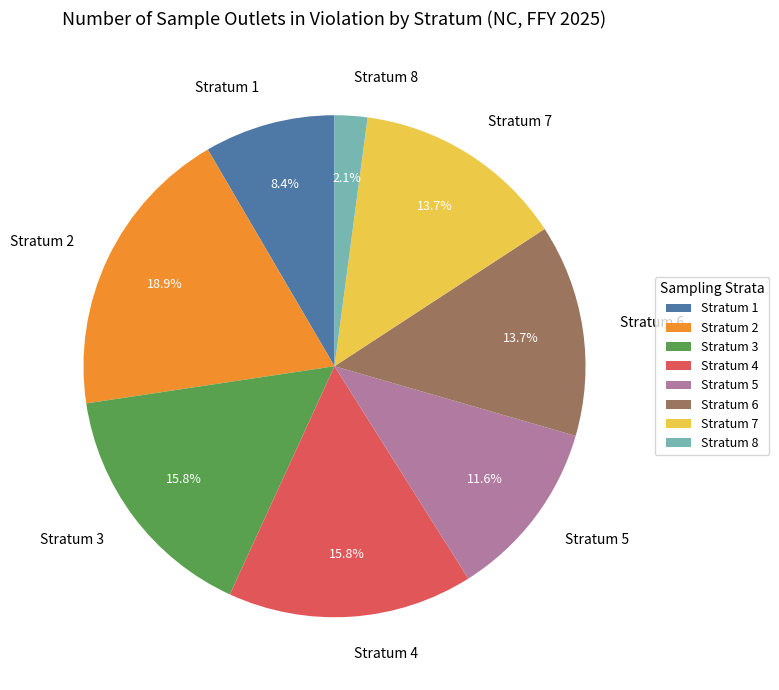

What percentage do Stratum 1 and Stratum 6 together represent?

22.1%